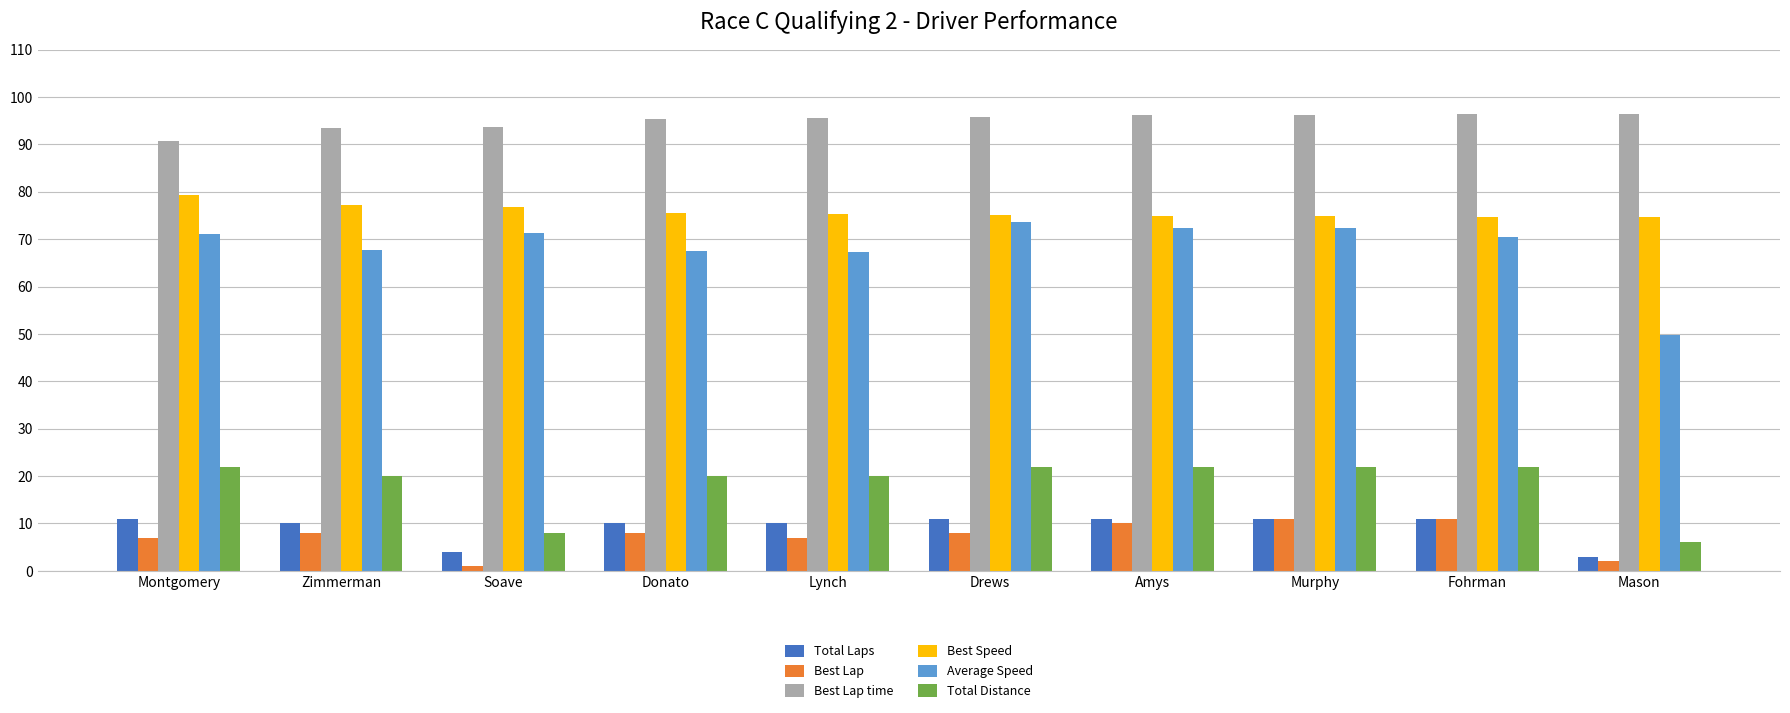

The Total Laps series shows 11.0 at Murphy. True or false?

True